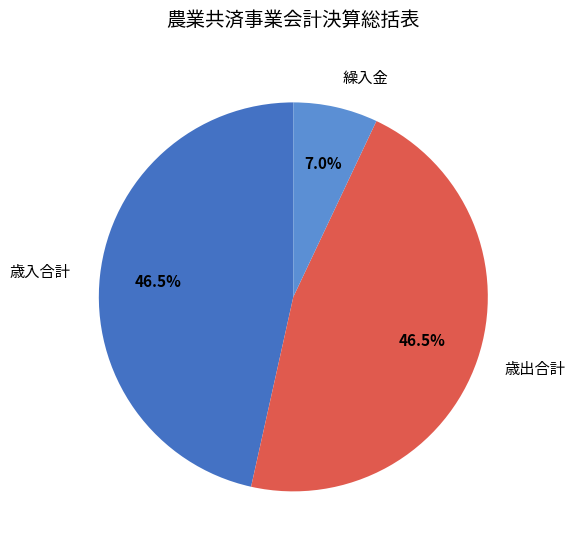

To the nearest percent, what portion does 繰入金 represent?

7%